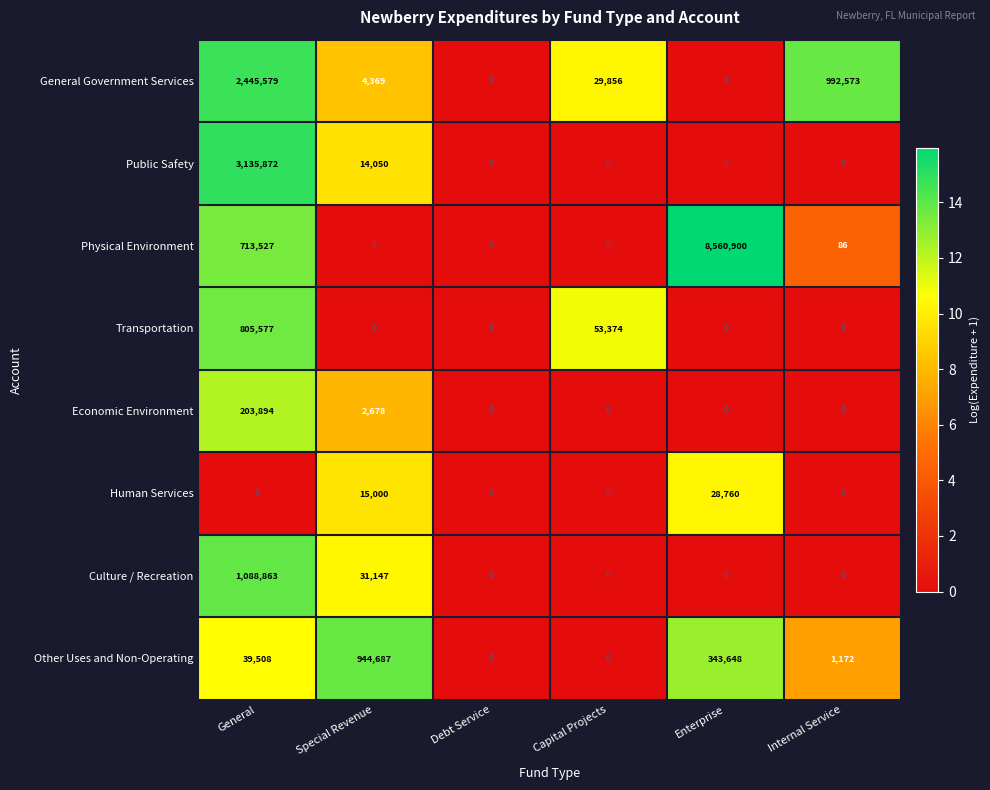

What is the difference between the maximum and minimum values in the Human Services series?

28760